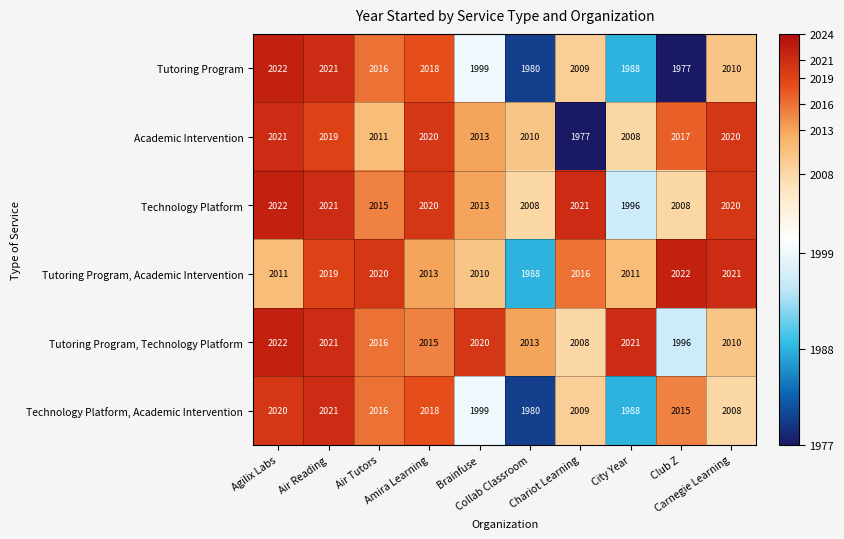

Which series has the largest range (max minus min)?

Tutoring Program